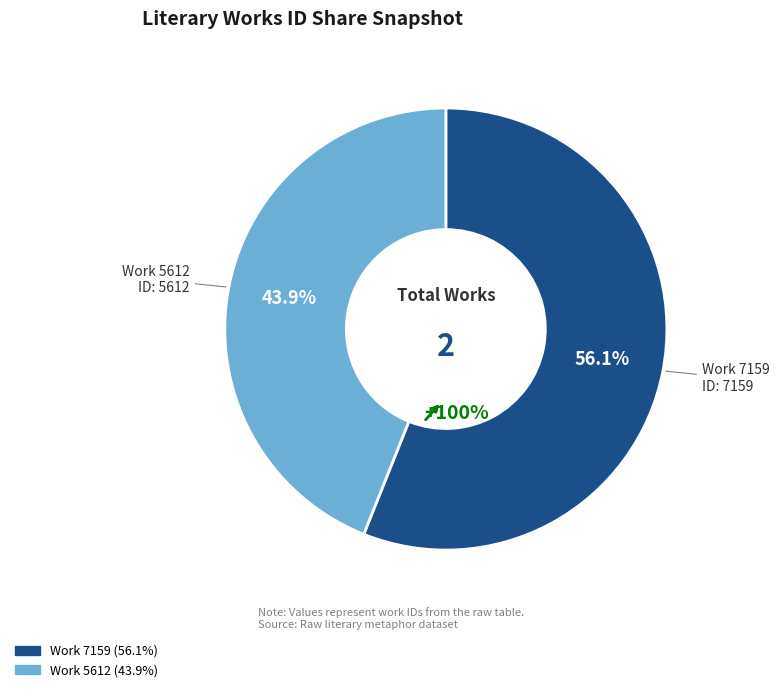

Rank the categories by value from highest to lowest.

Work 7159, Work 5612